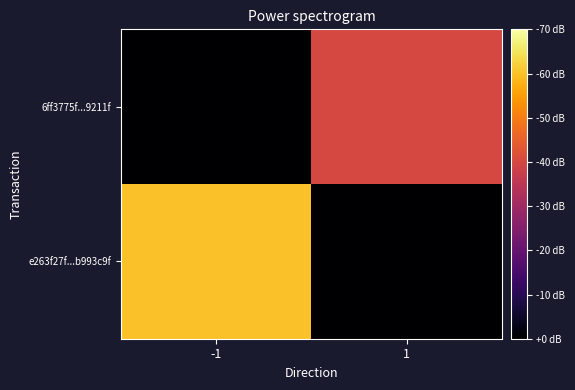

What is the total value across all series at -1?

3